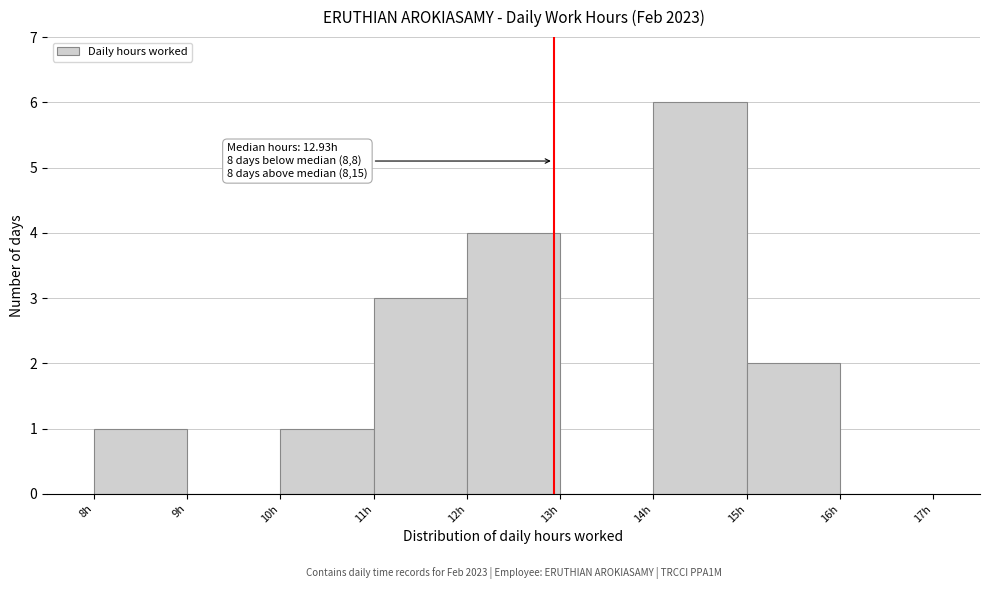

Which range on the x-axis has the tallest bar?

14 to 15